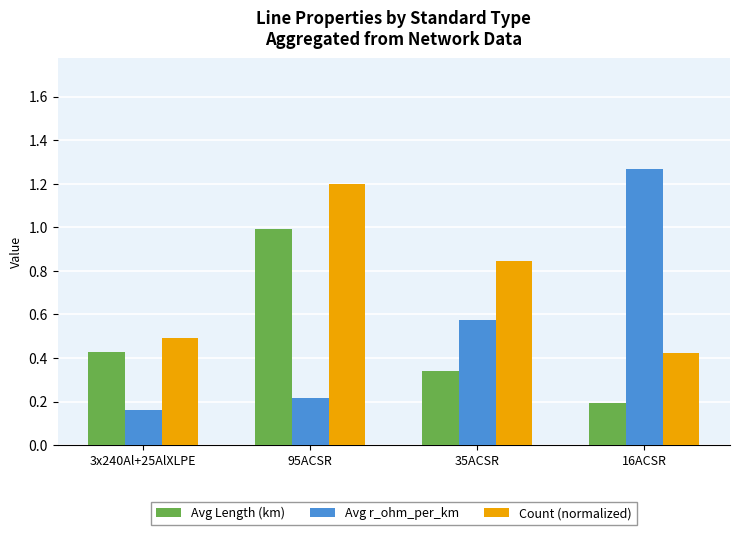

What are all the series names shown in the legend?

Avg Length (km), Avg r_ohm_per_km, Count (normalized)